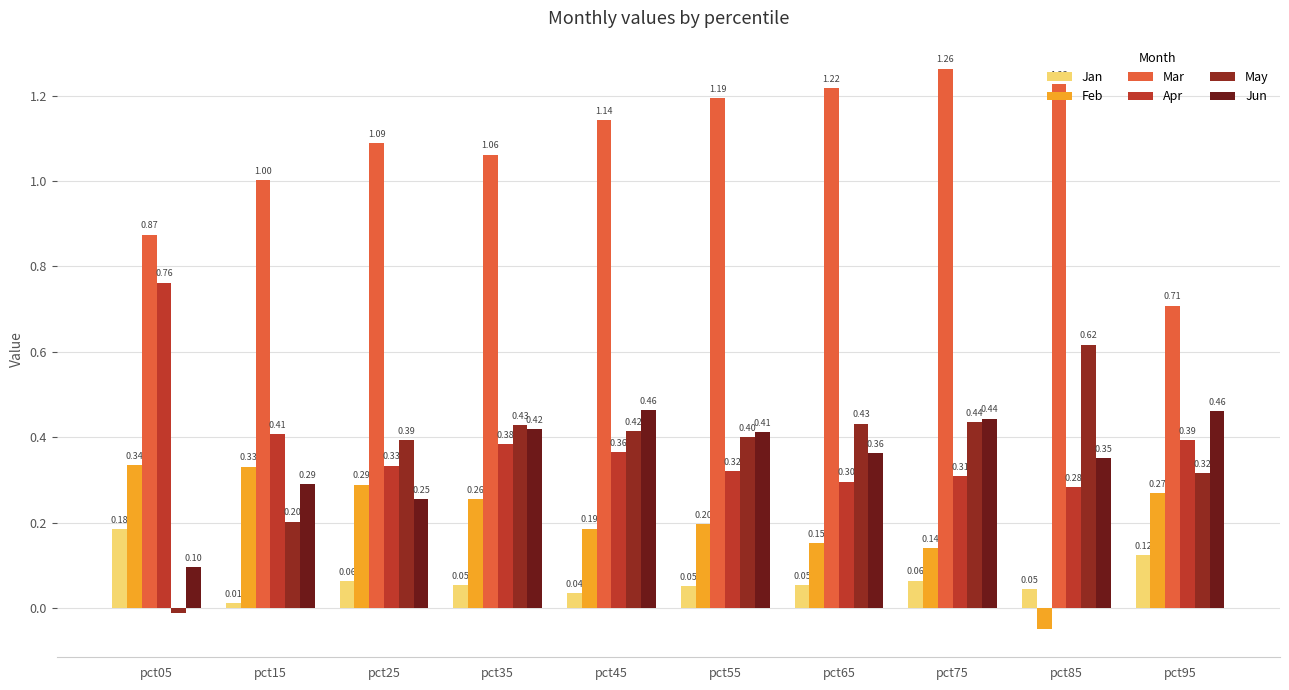

How many Jun values are between 0 and 1?

10